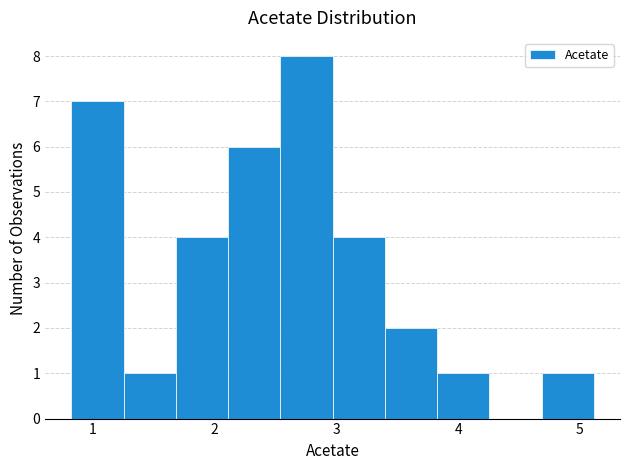

What is the height of the bar covering 1.7 to 2.1 on the x-axis? Neither the bar edges nor the heights are printed on the chart, so give them approximately, as read against the axes.

4